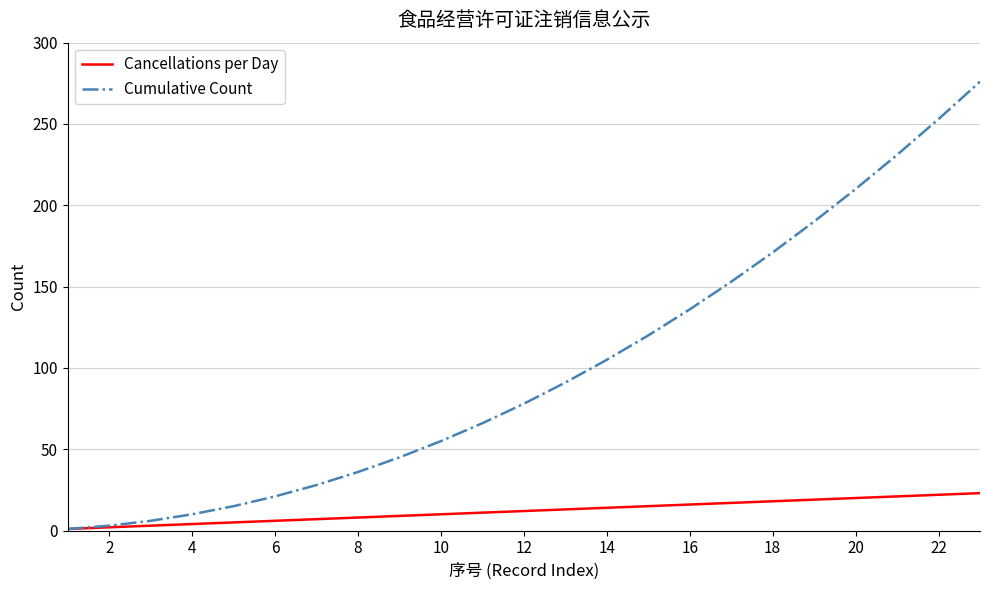

Which series has the widest spread of values?

Cumulative Count